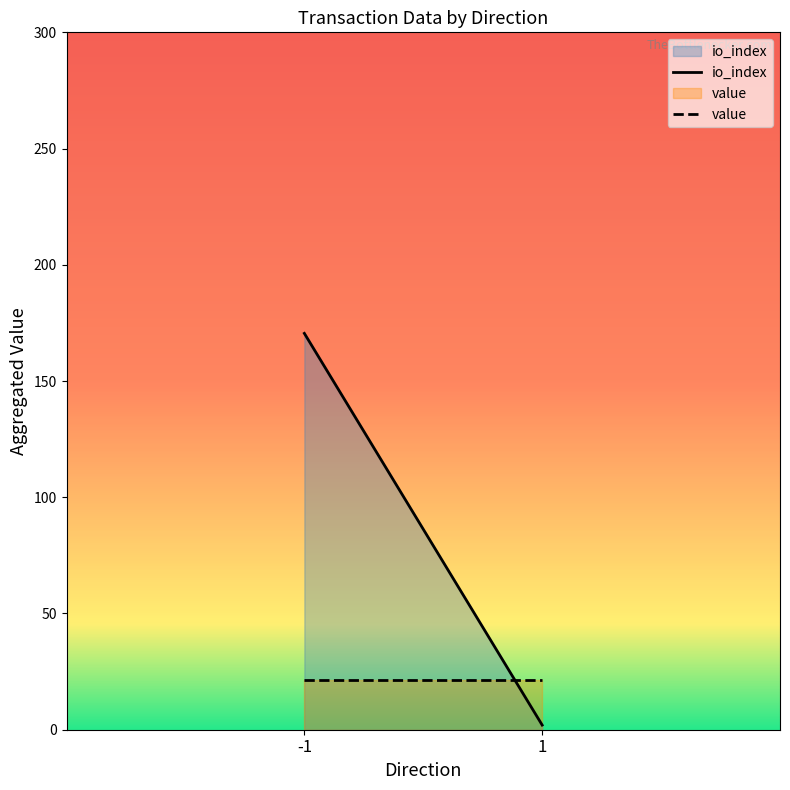

What is the highest value of the io_index series?

170.5